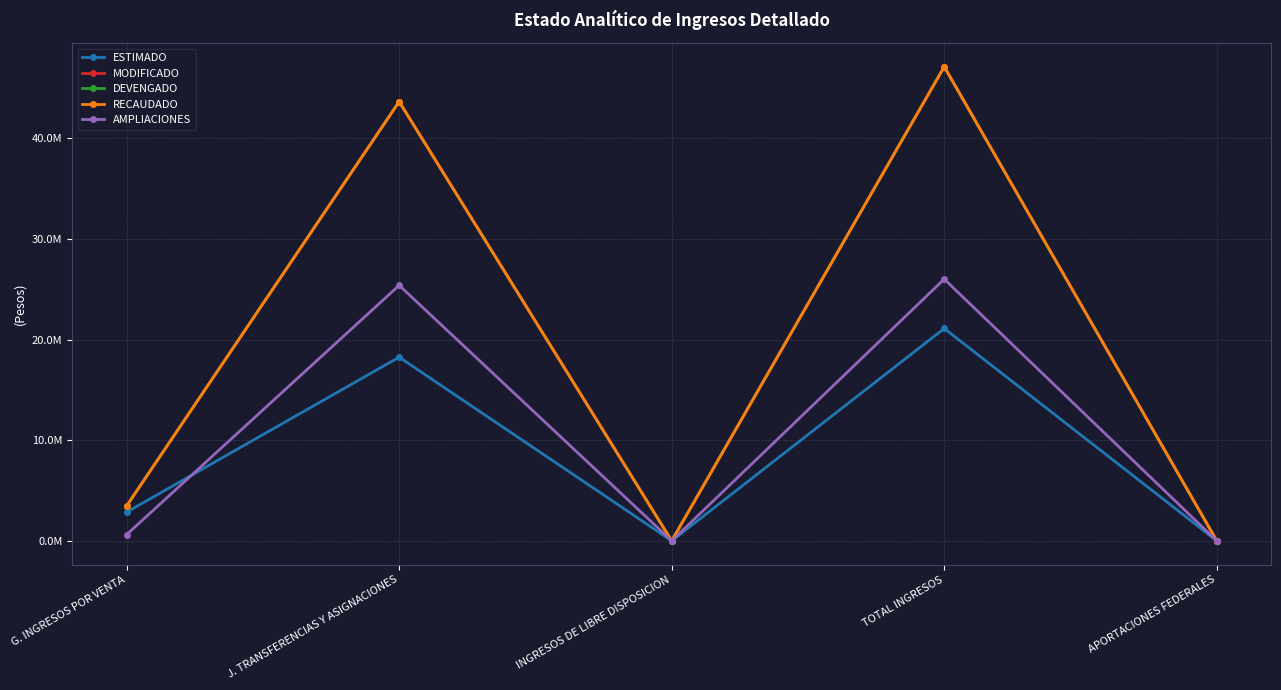

Does the chart have visible grid lines?

Yes